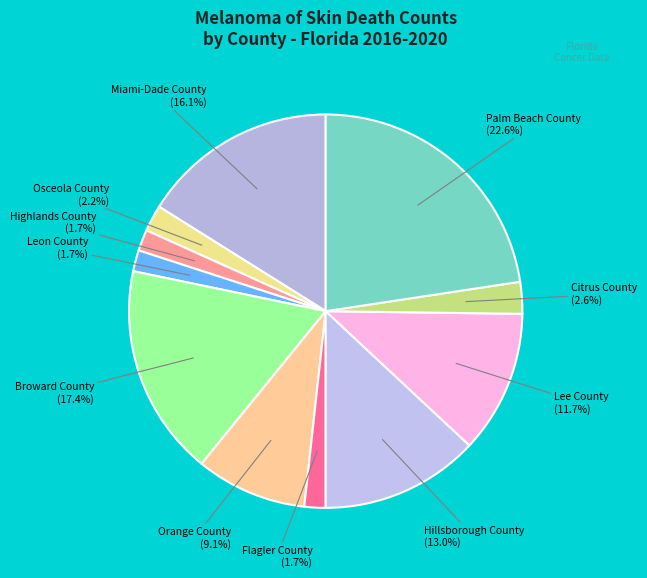

Count the number of slices in the pie.

11